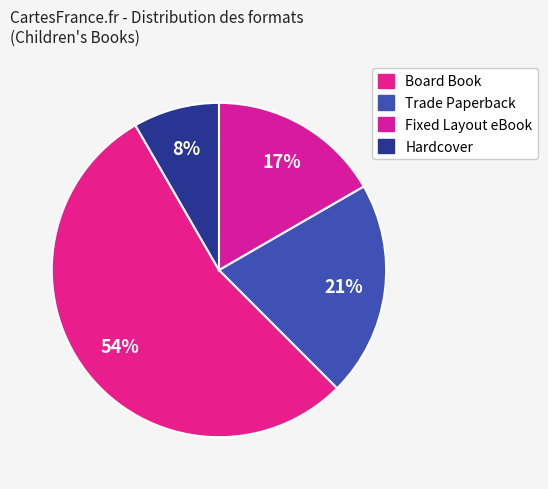

Which category has the smallest portion of the pie?

Hardcover